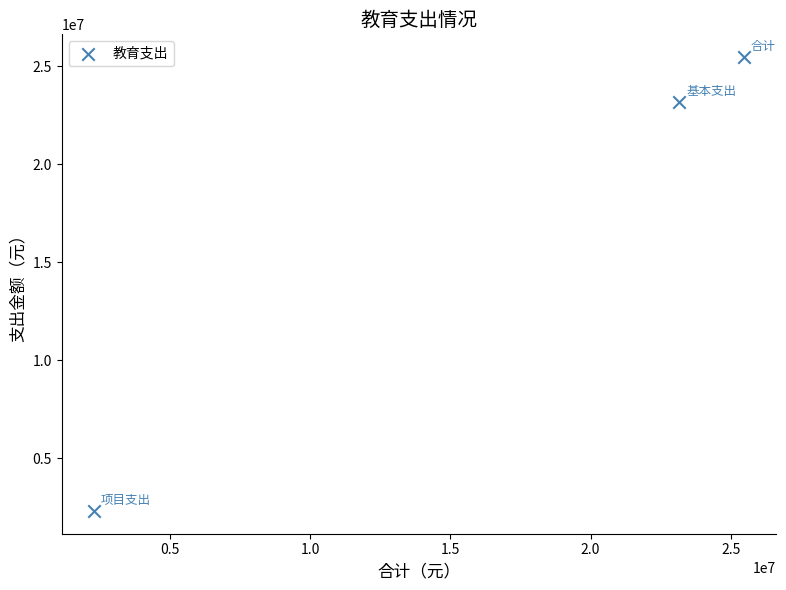

What is the range of X values (max minus min)?

23157840